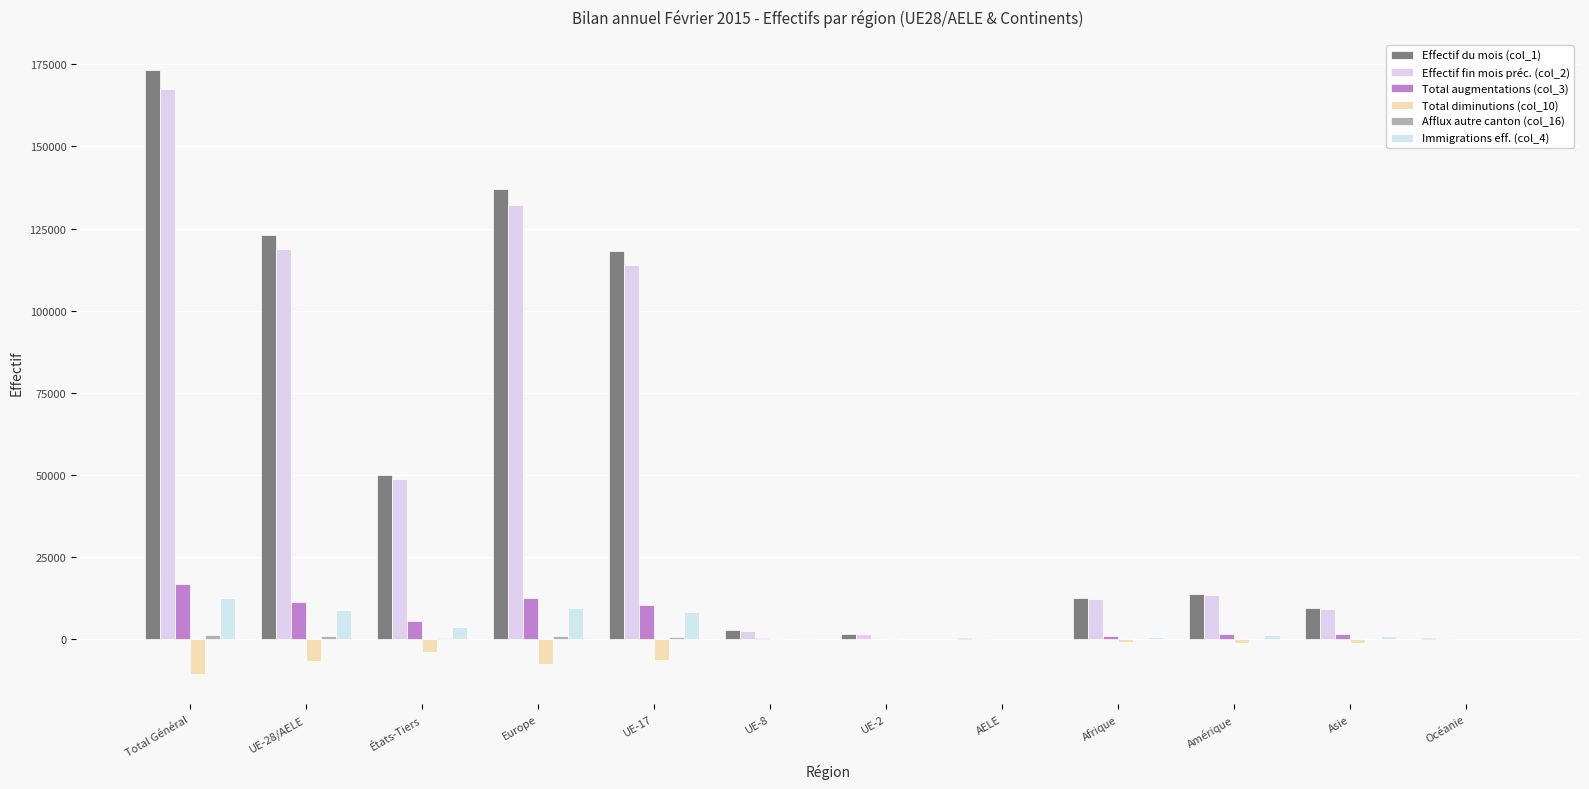

Does the chart contain stacked bars?

No